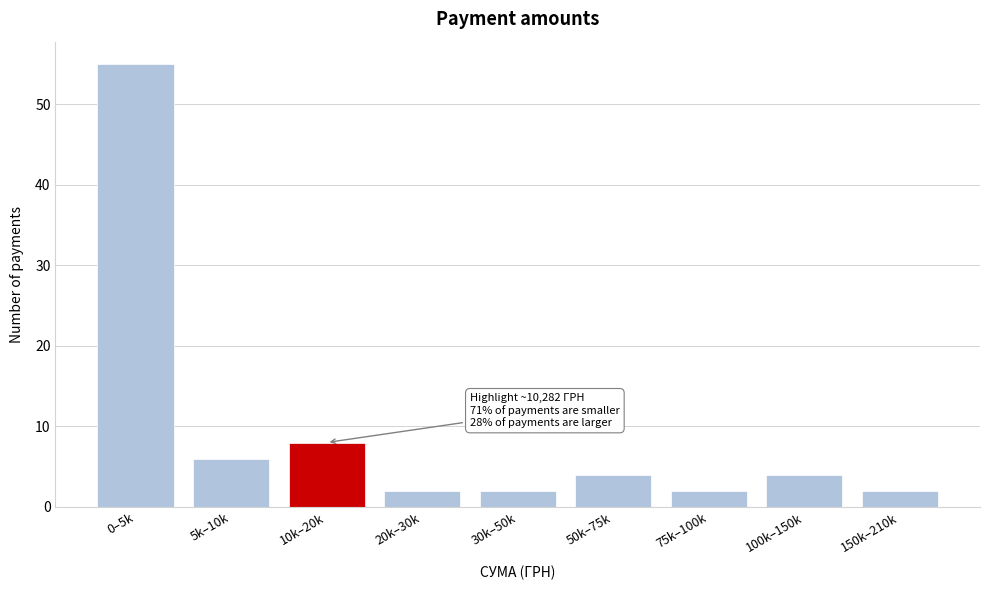

Reading left to right, transcribe all the data shown in this chart.

55	6	8	2	2	4	2	4	2